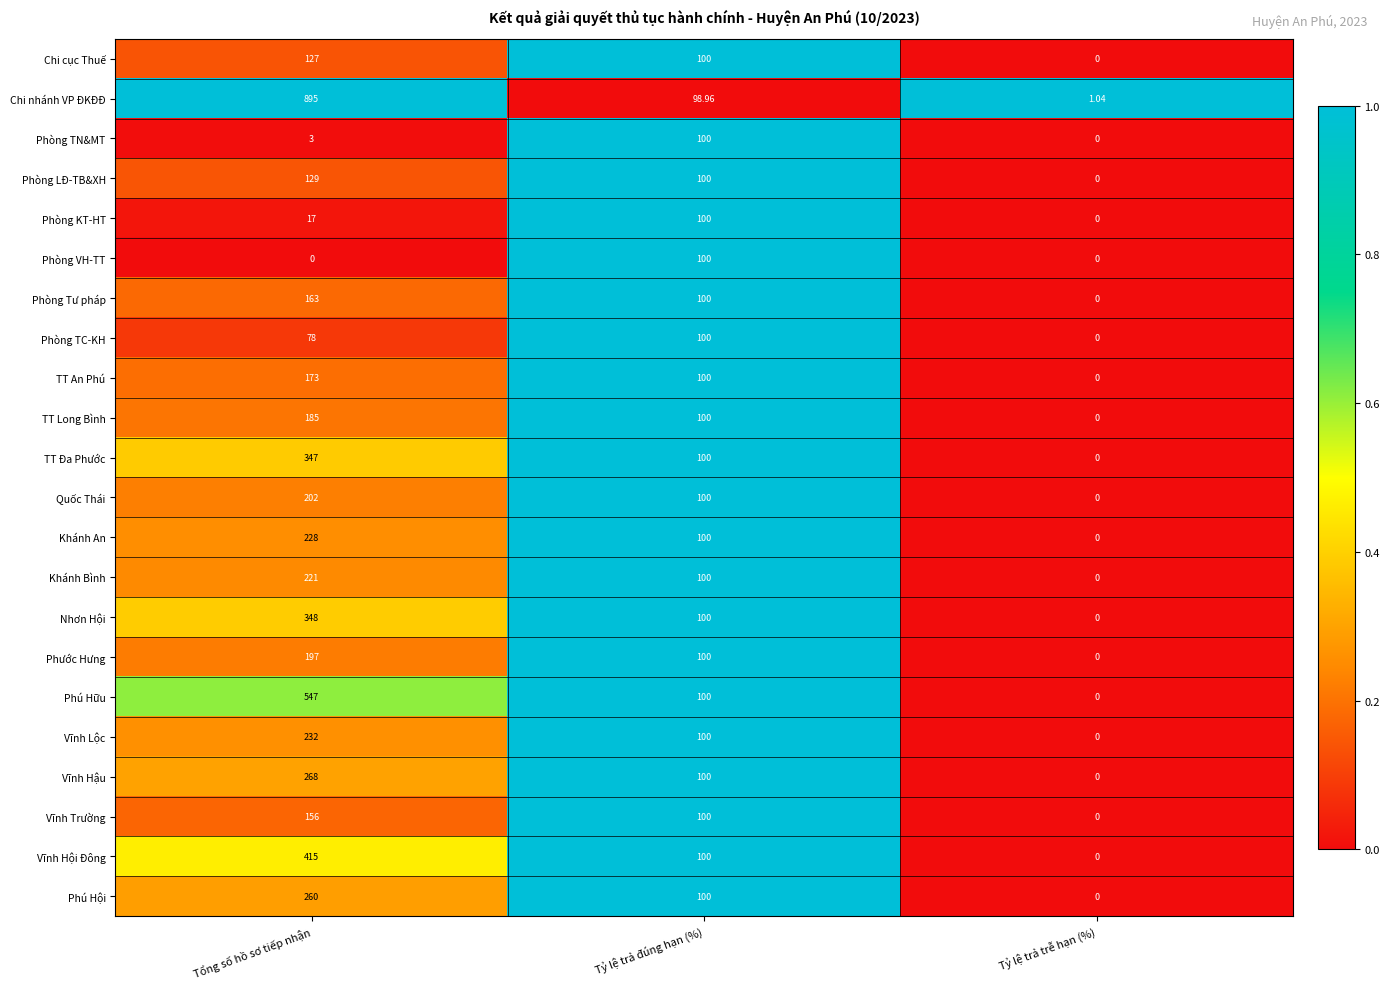

At which label does Chi cục Thuế reach its peak?

Tổng số hồ sơ tiếp nhận